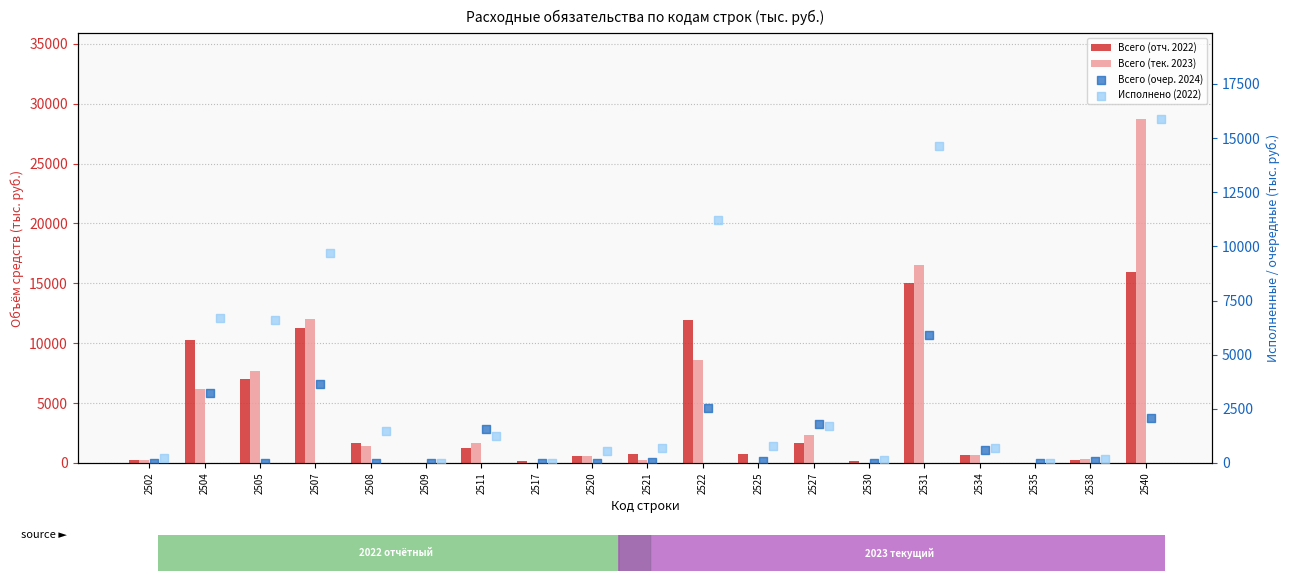

At how many categories does at least one series exceed 18793?

1